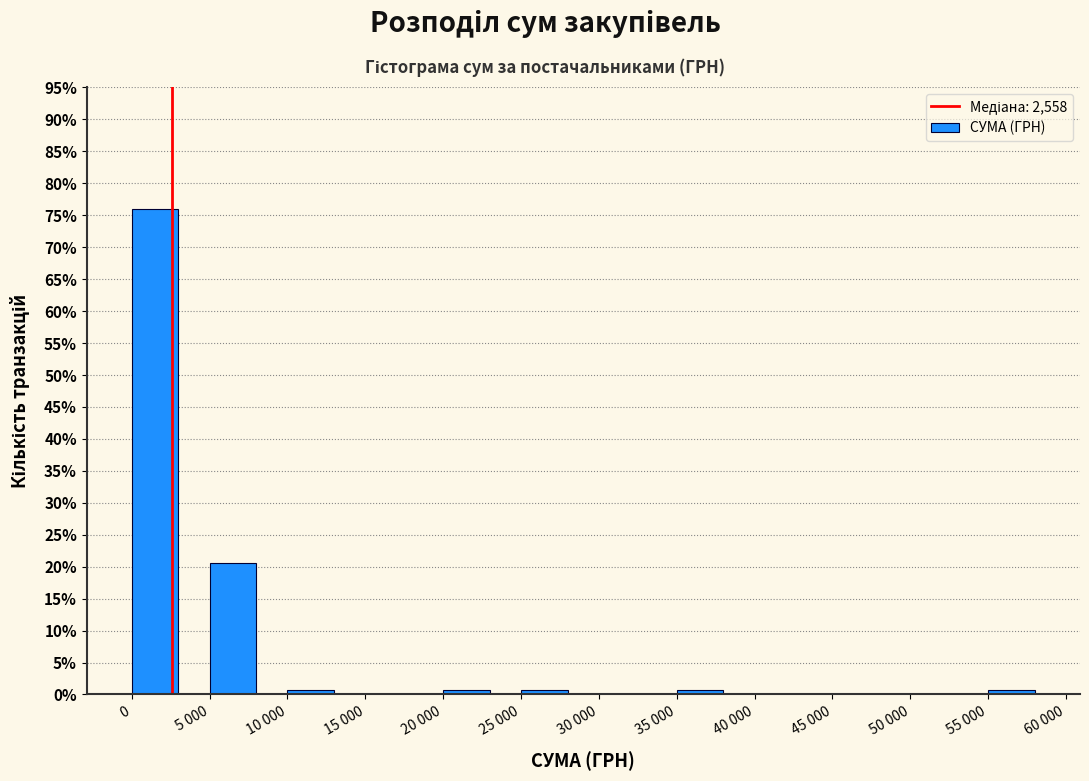

Reading left to right, extract all data points from this chart.

0=76.0	5 000=20.5	10 000=0.7	15 000=0.0	20 000=0.7	25 000=0.7	30 000=0.0	35 000=0.7	40 000=0.0	45 000=0.0	50 000=0.0	55 000=0.7